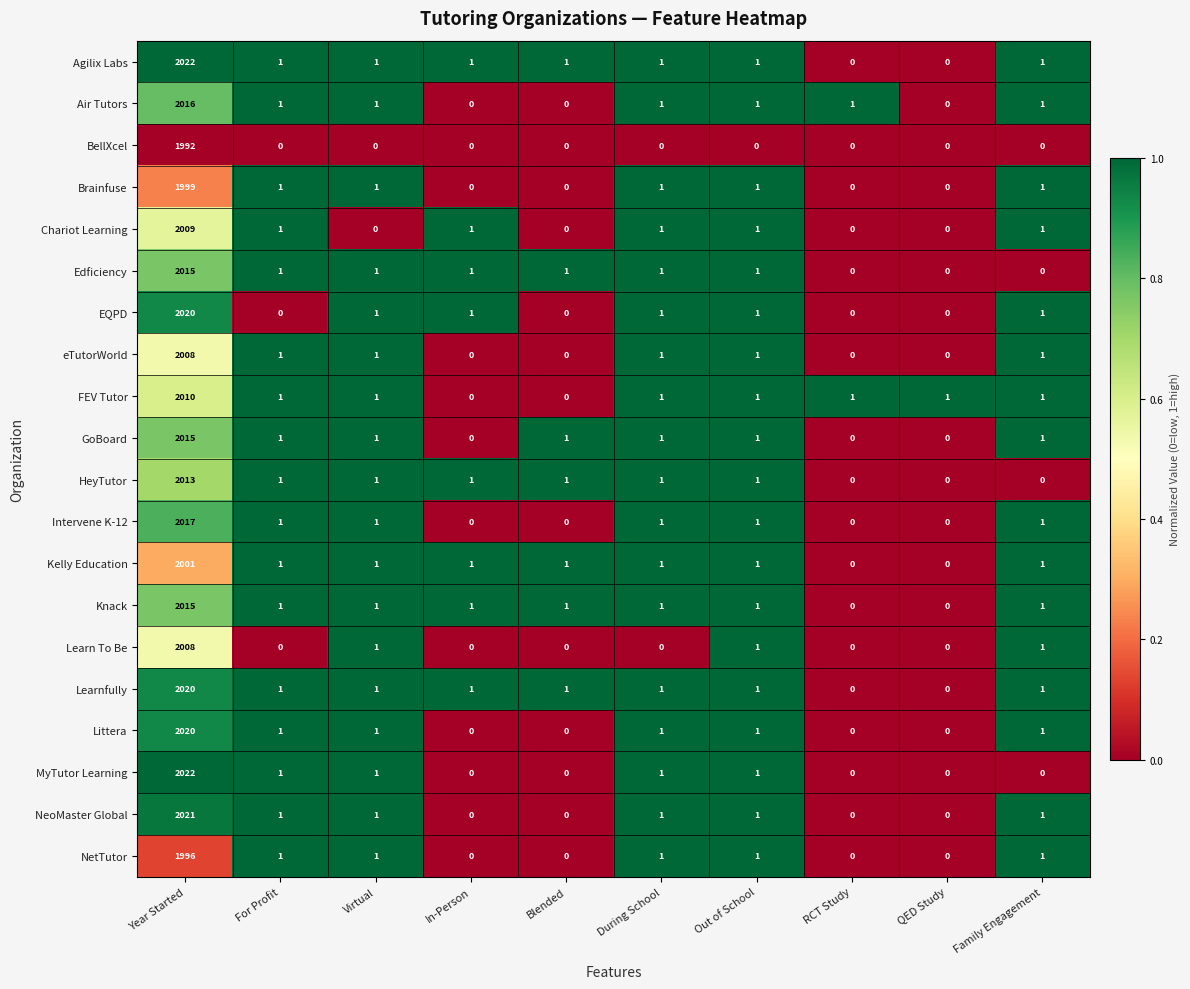

True or false: FEV Tutor has a value of 0 at In-Person.

True